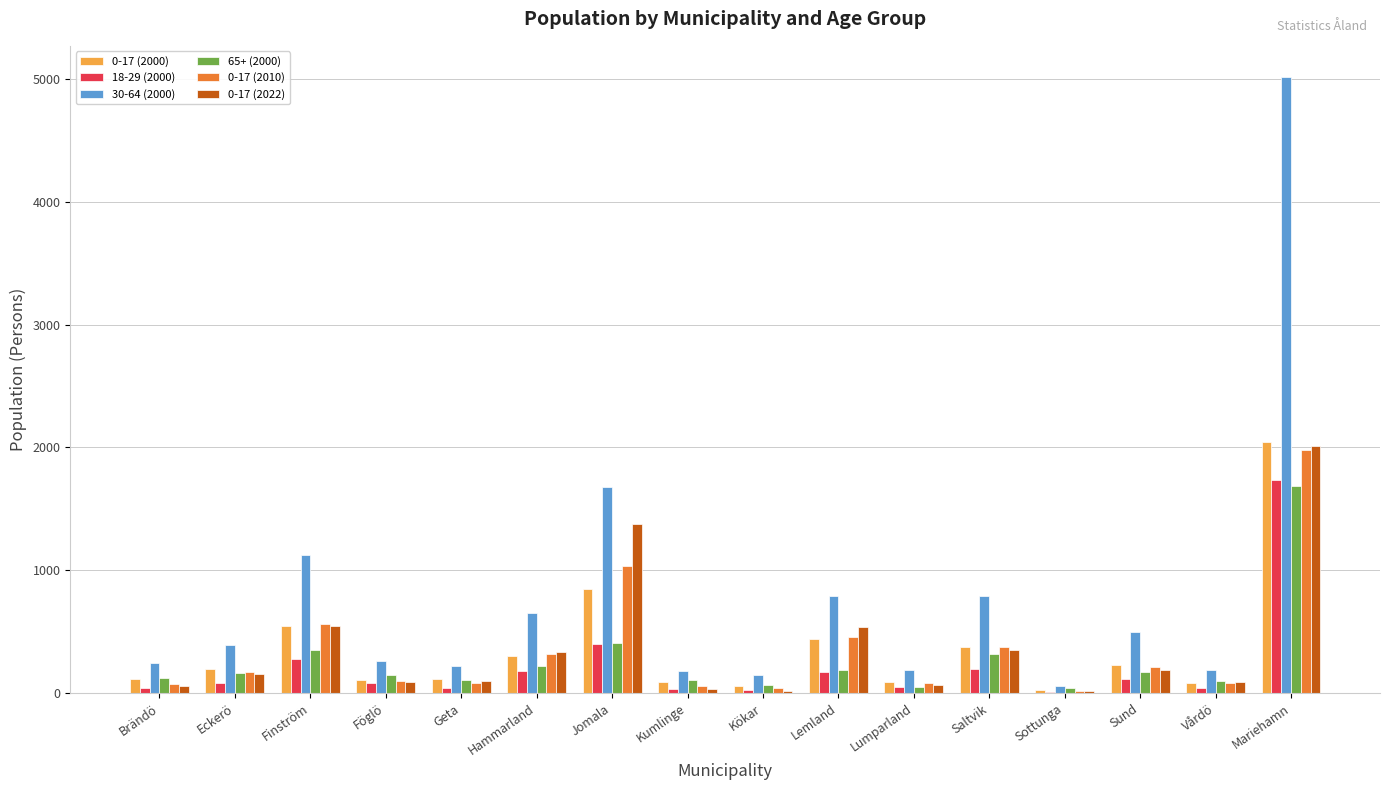

The value of 30-64 (2000) at Saltvik is 792. True or false?

True